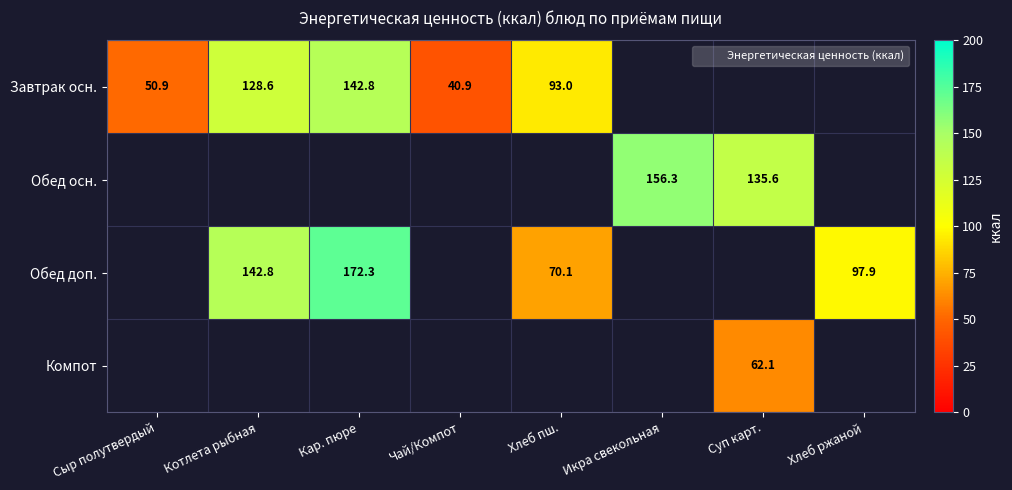

Is it true that Обед доп. equals 247.3 at Кар. пюре?

False